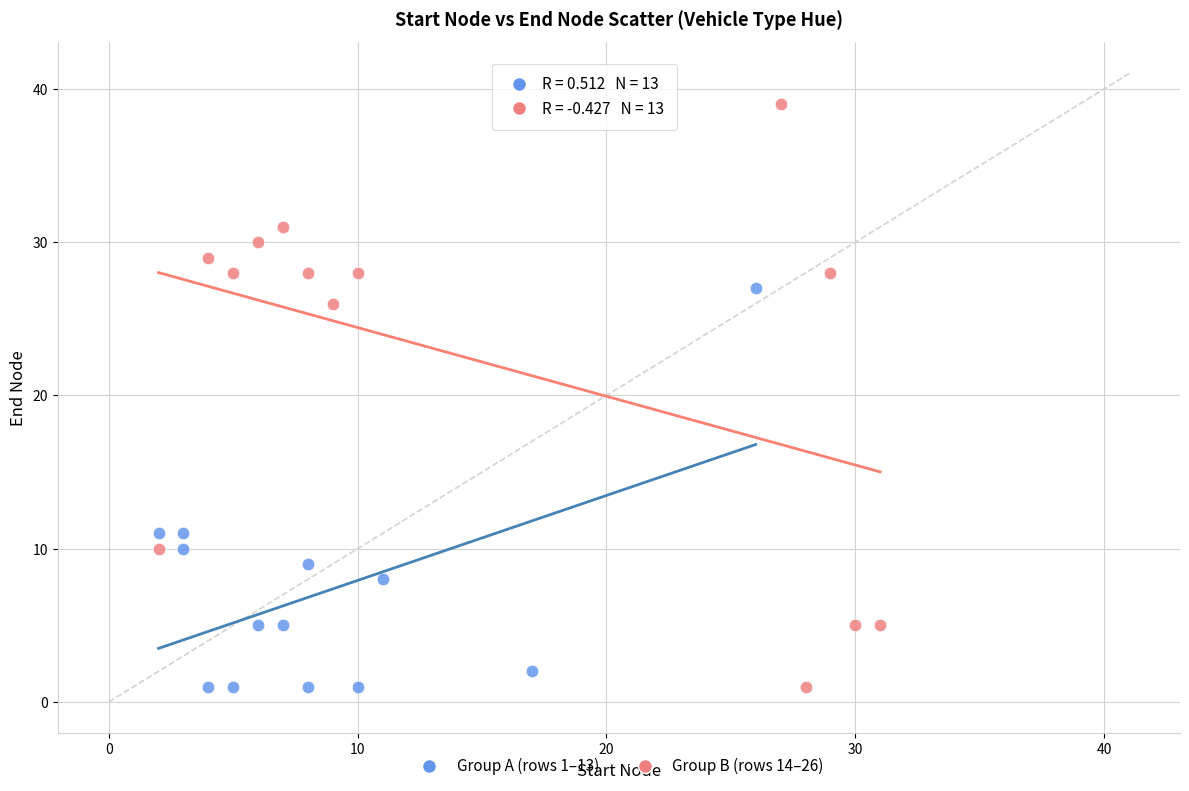

Which series contains the highest Y value?

Group B (rows 14–26)